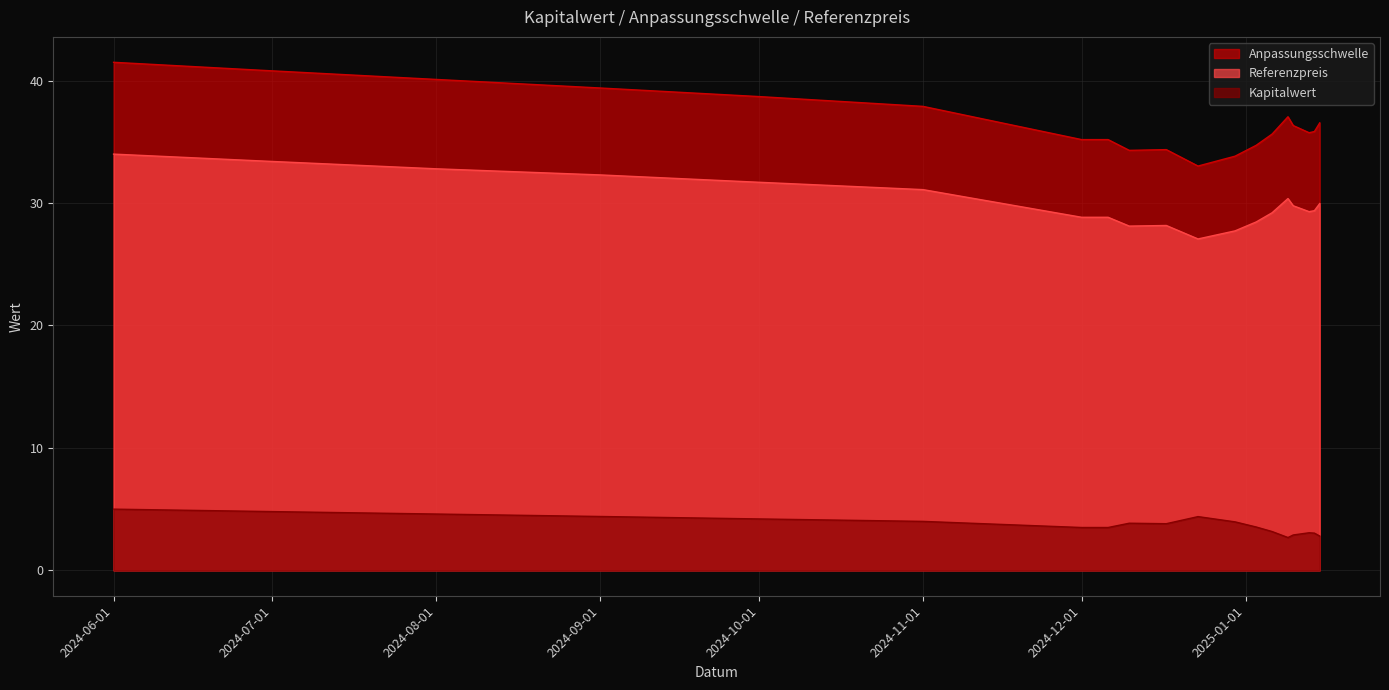

True or false: Kapitalwert and Referenzpreis intersect in this chart.

False